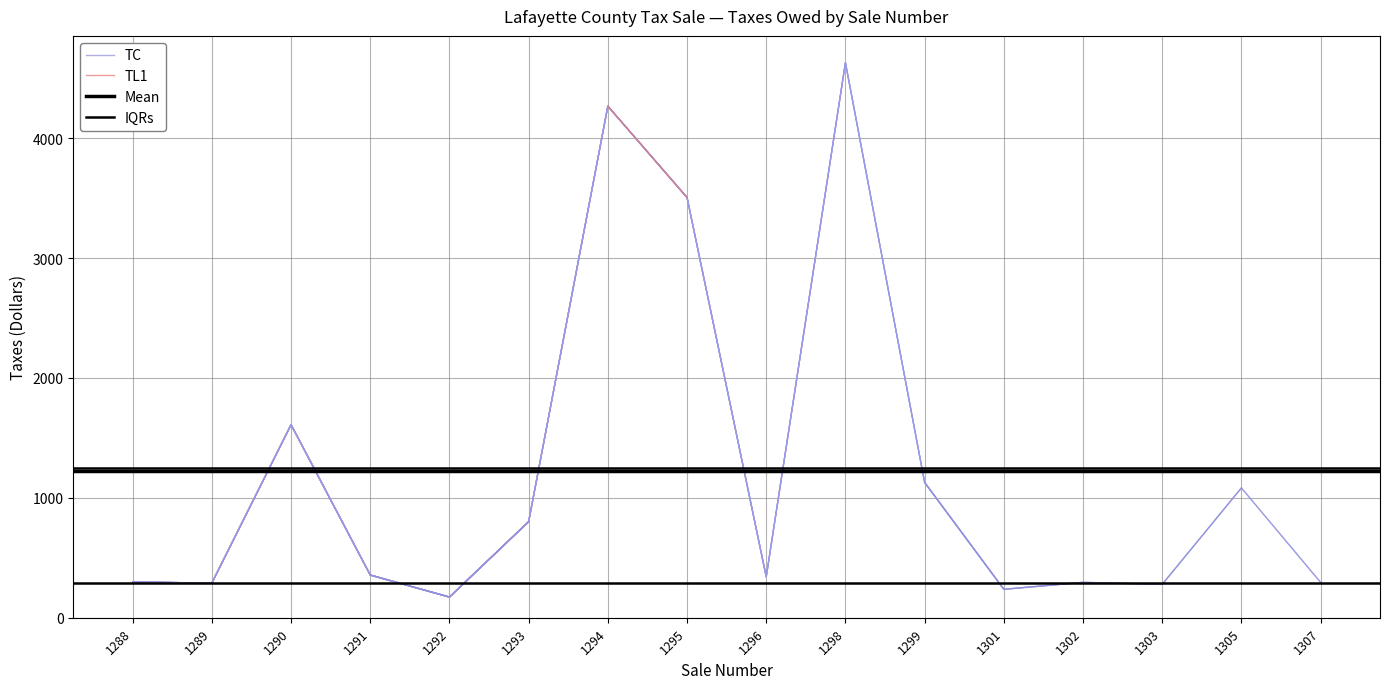

How many interior local valleys (lower than both neighbors) does the data have?

5